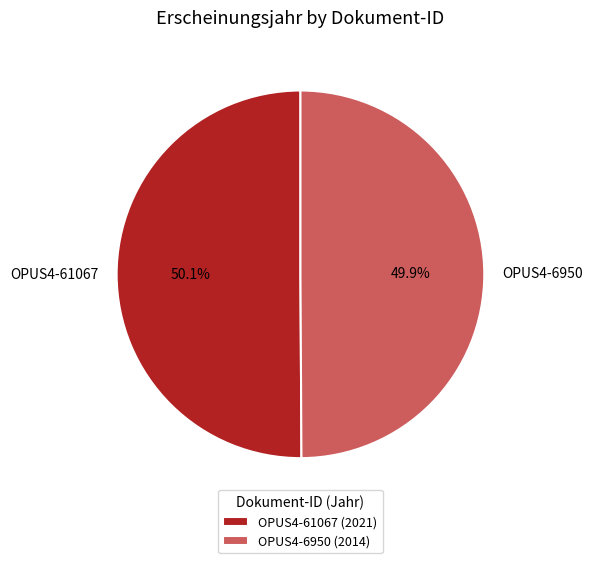

What is the total percentage of OPUS4-6950 and OPUS4-61067?

100.0%